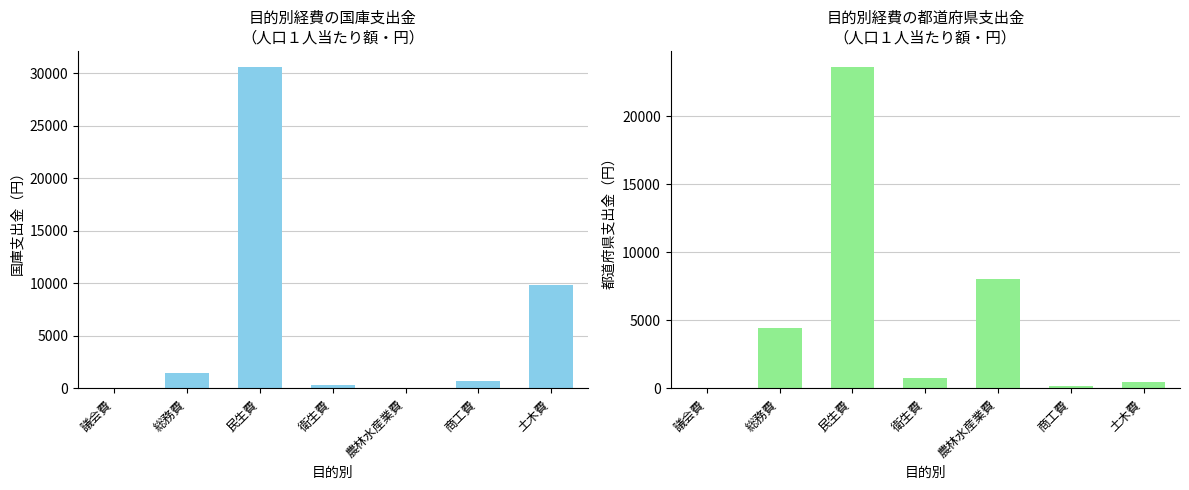

At which label does 都道府県支出金 first exceed 787?

総務費